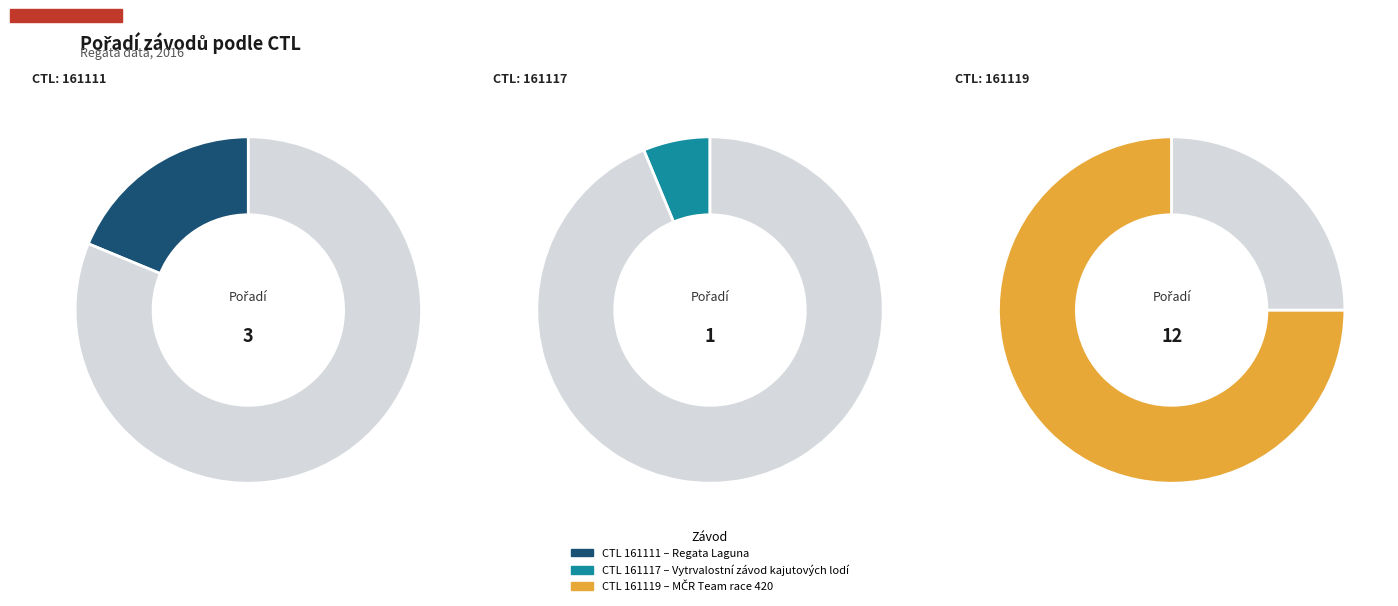

Combined, what portion of the pie is 161111 and 161117?

25.0%